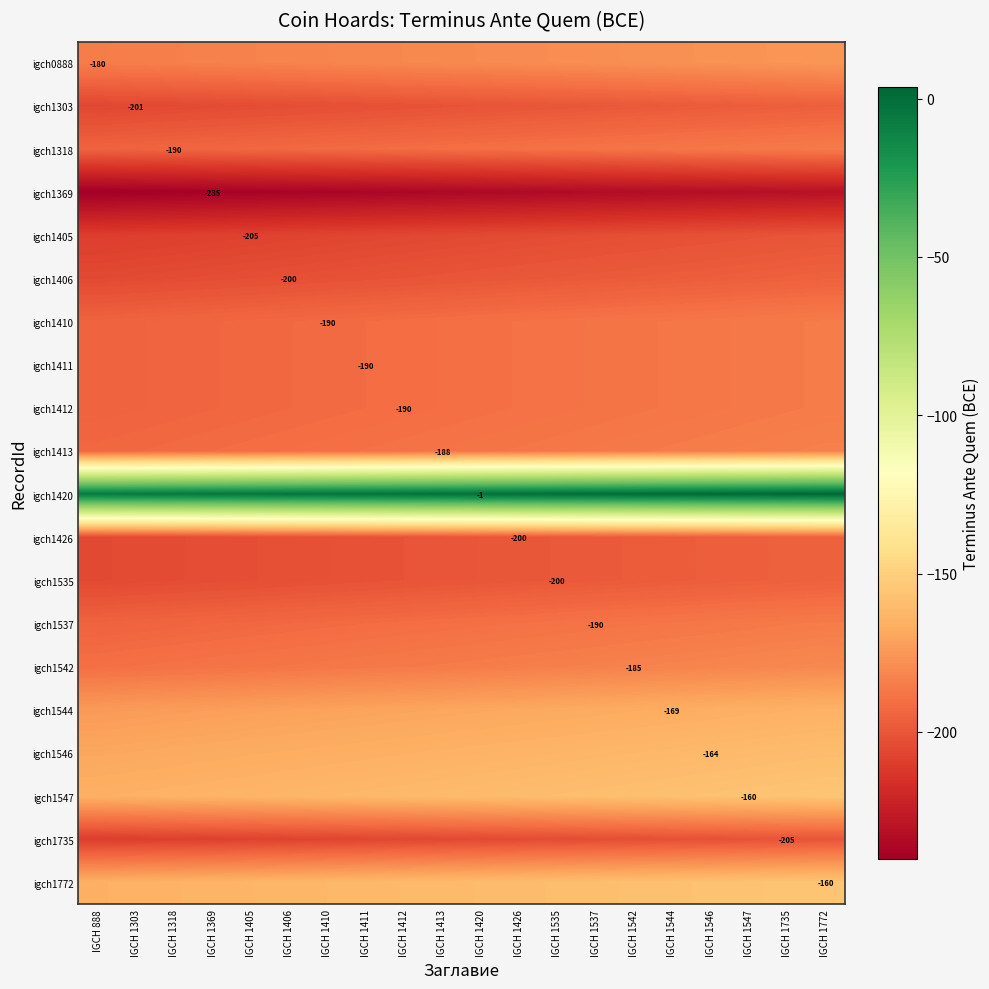

How many values in the igch1303 series are below -201?

10